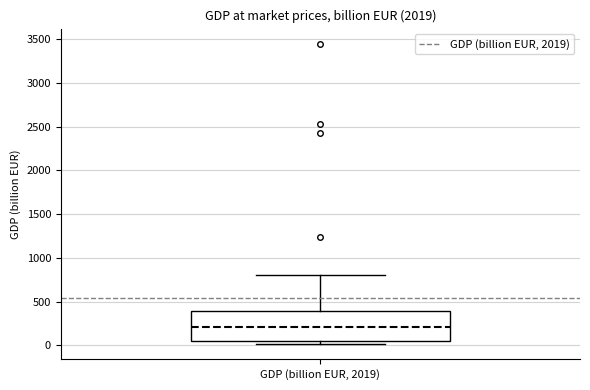

Where does the upper whisker of the box for GDP (billion EUR, 2019) end on the y-axis? The values are not printed on the chart, so give them approximately, as read against the axis.

800